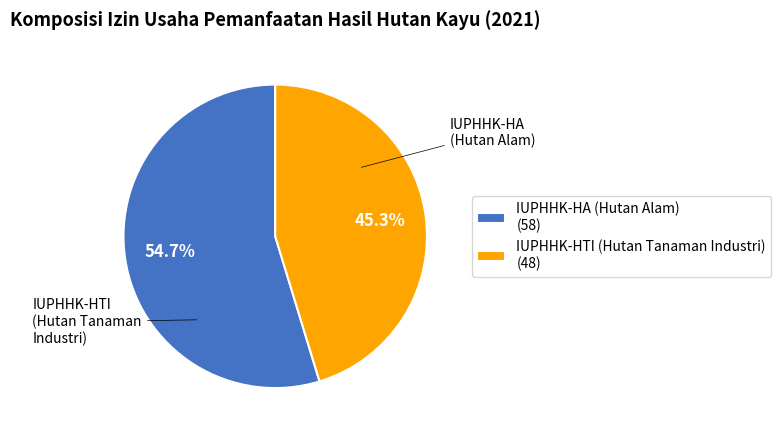

True or false: IUPHHK-HTI (Hutan Tanaman Industri) accounts for 33% of the total.

False